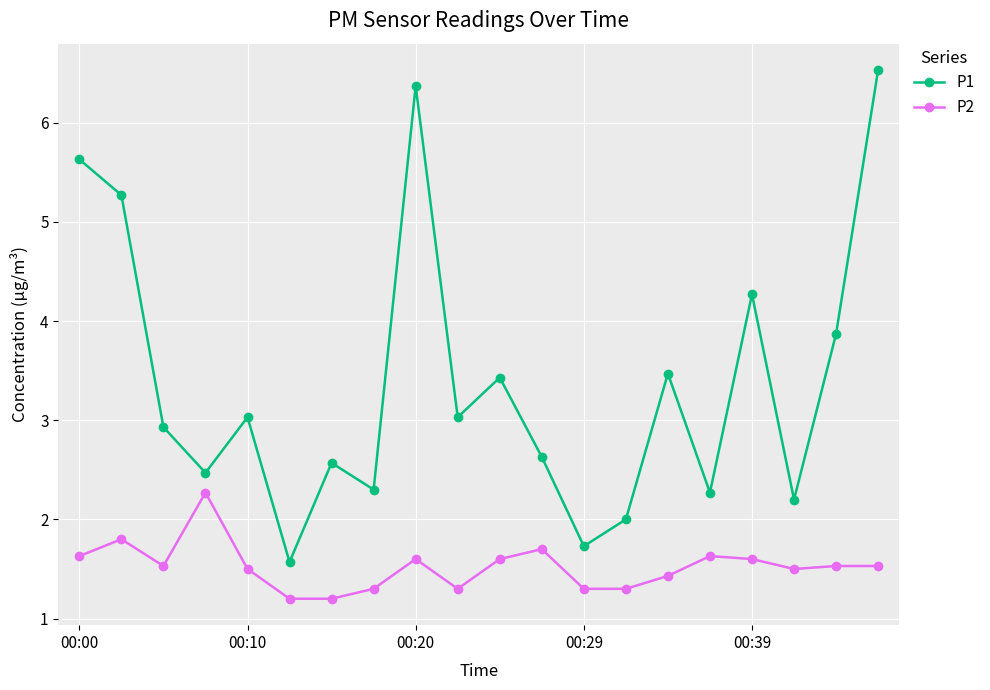

Which series has the largest total across all categories?

P1